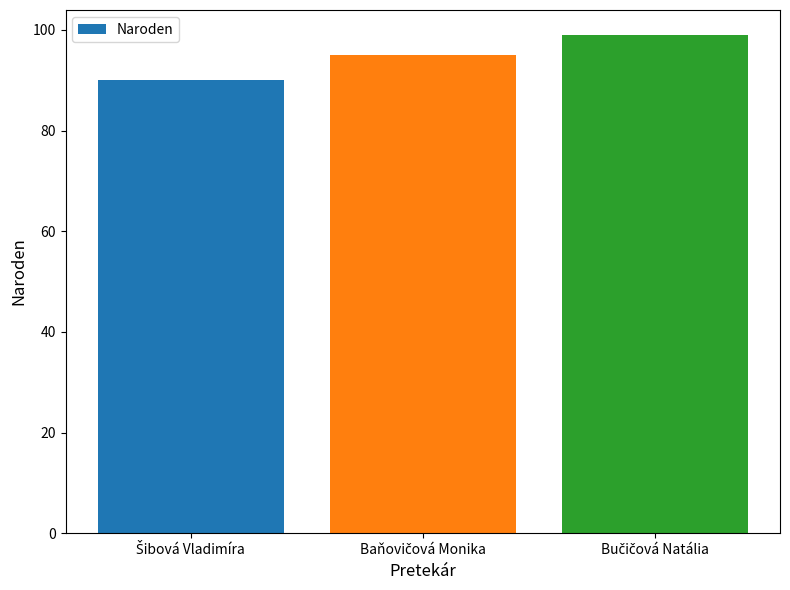

Reading left to right, transcribe all the data shown in this chart.

90	95	99